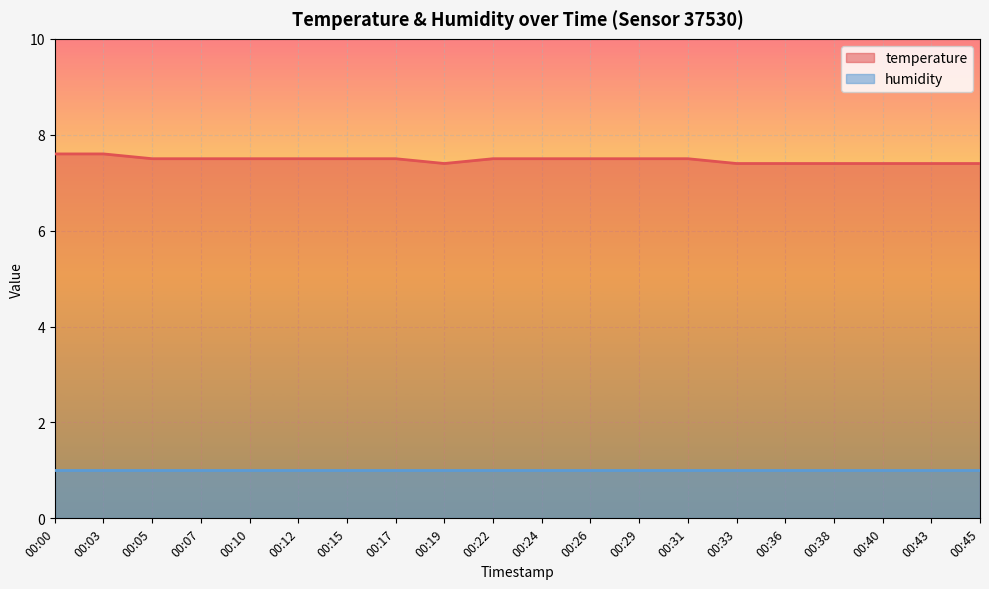

List the labels in order of value, smallest first.

00:19, 00:33, 00:36, 00:38, 00:40, 00:43, 00:45, 00:05, 00:07, 00:10, 00:12, 00:15, 00:17, 00:22, 00:24, 00:26, 00:29, 00:31, 00:00, 00:03